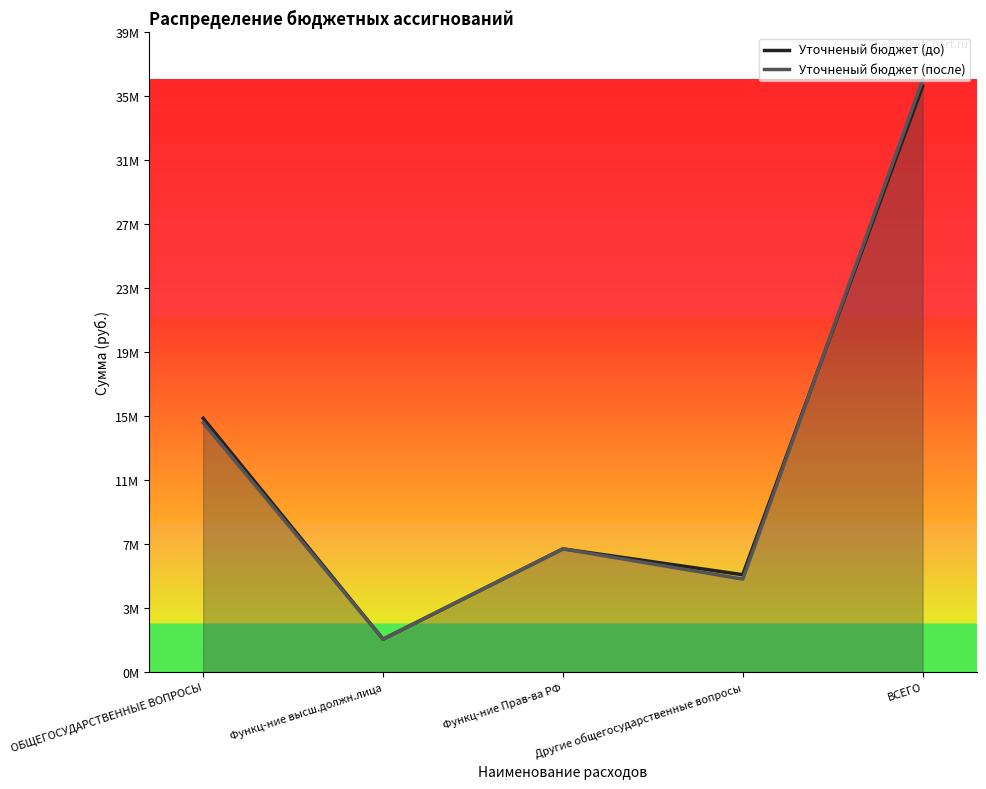

What is the approximate value of Уточненый бюджет (до) at ВСЕГО?

36259629.4